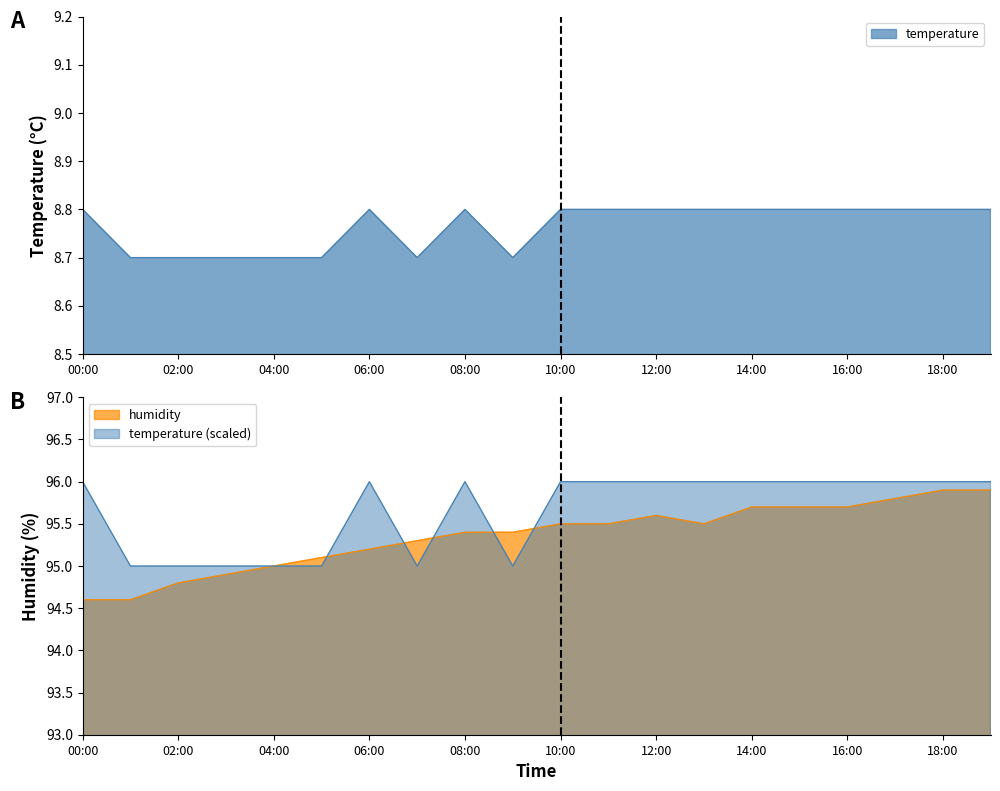

How many times do temperature and humidity cross each other?

5